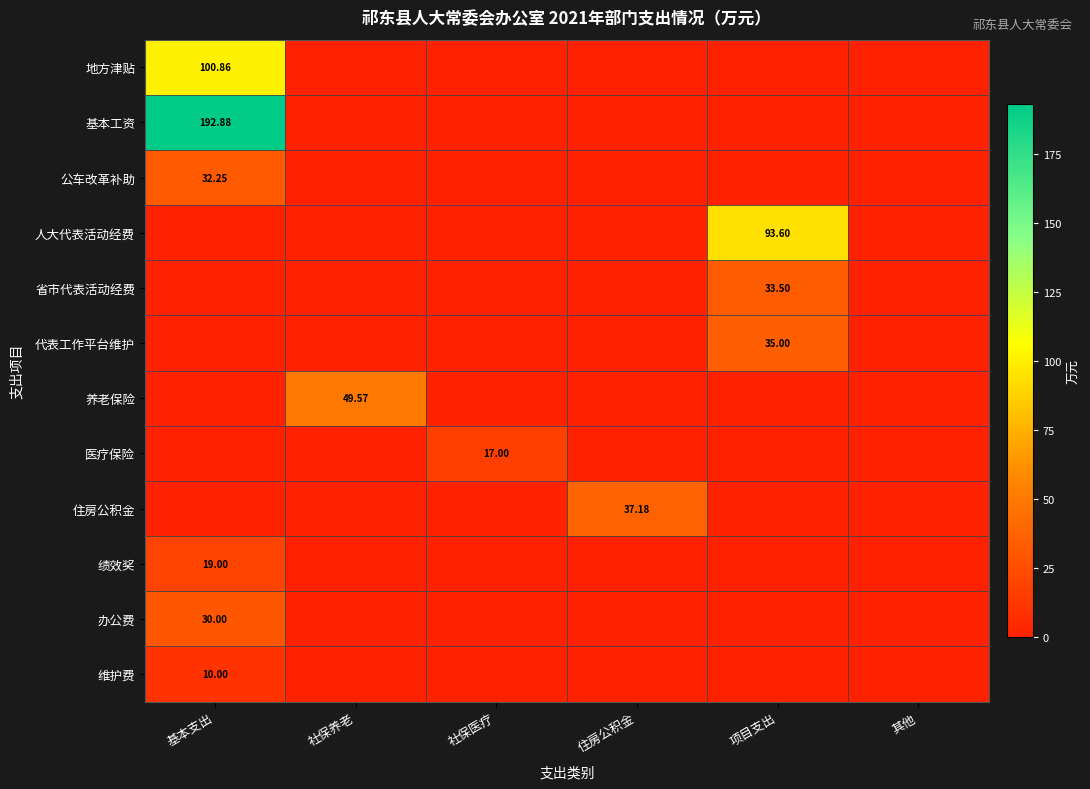

True or false: 基本工资 has a value of 0.0 at 其他.

True